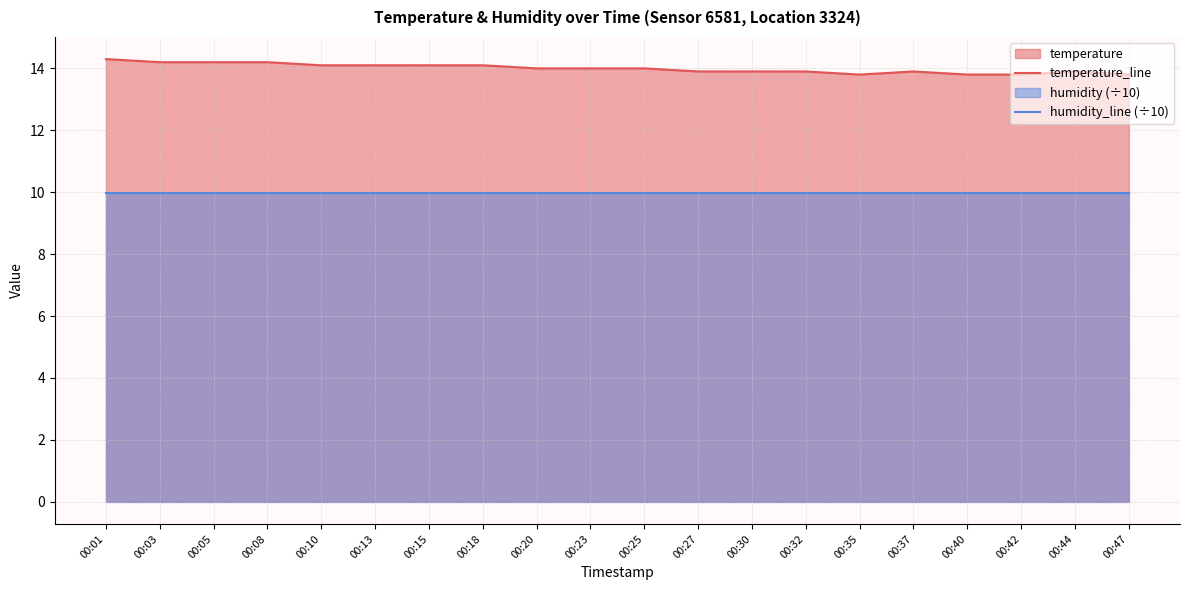

Does the chart have visible grid lines?

Yes